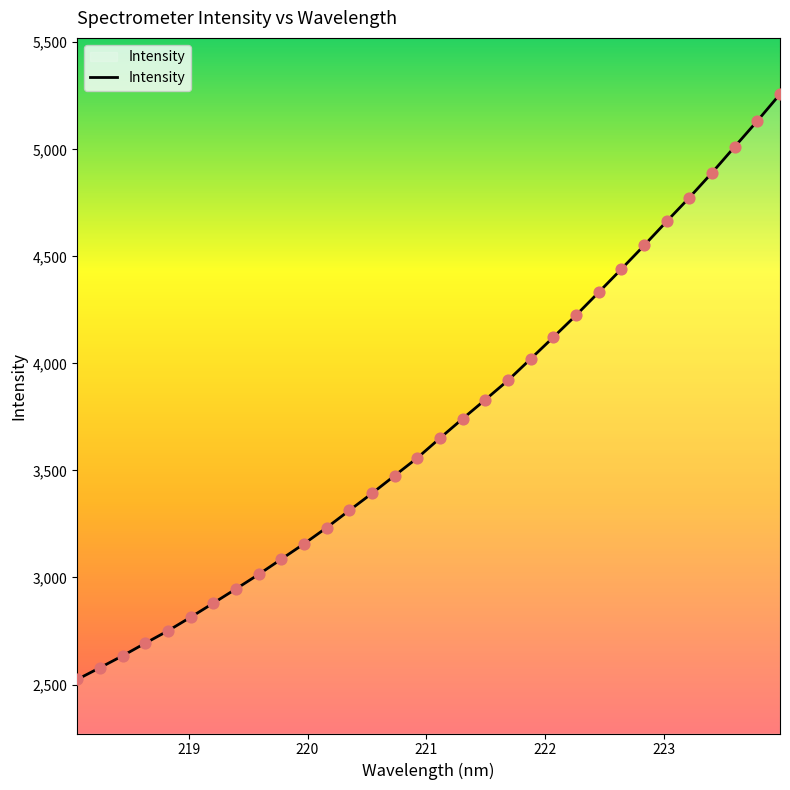

What is the difference between the maximum and minimum values?

2734.1